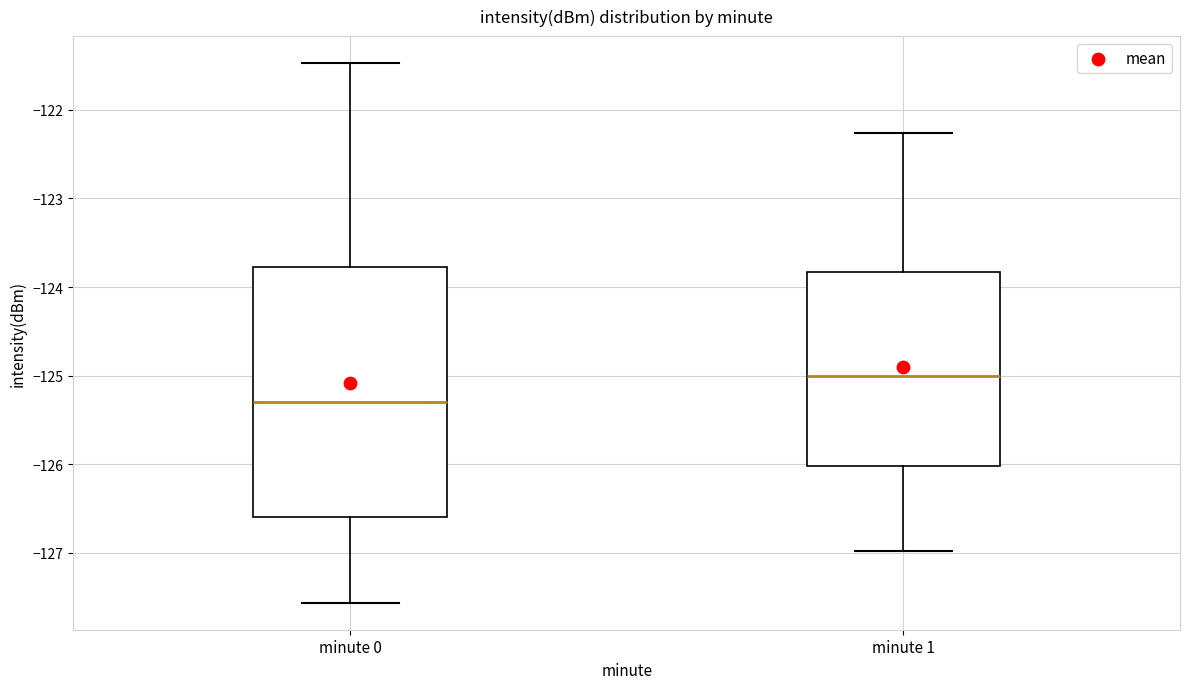

Reading left to right, read every box against the y-axis: the position of its median line, the range the box covers, and the ends of its whiskers. The values are not printed on the chart, so give them approximately, as read against the axis.

minute 0: median -125.3, box -126.6 to -123.8, whiskers -127.6 to -121.5
minute 1: median -125.0, box -126.0 to -123.8, whiskers -127.0 to -122.3